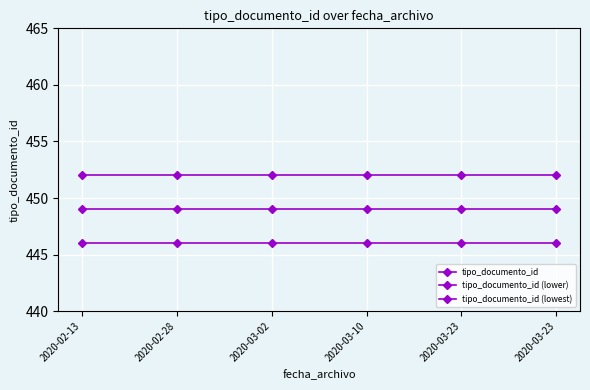

What is the sum of all tipo_documento_id (lower) values?

2694